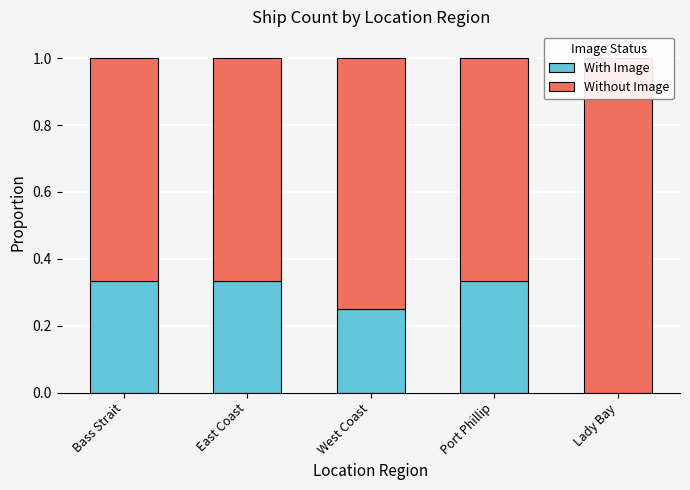

At how many categories does at least one series exceed 0?

5